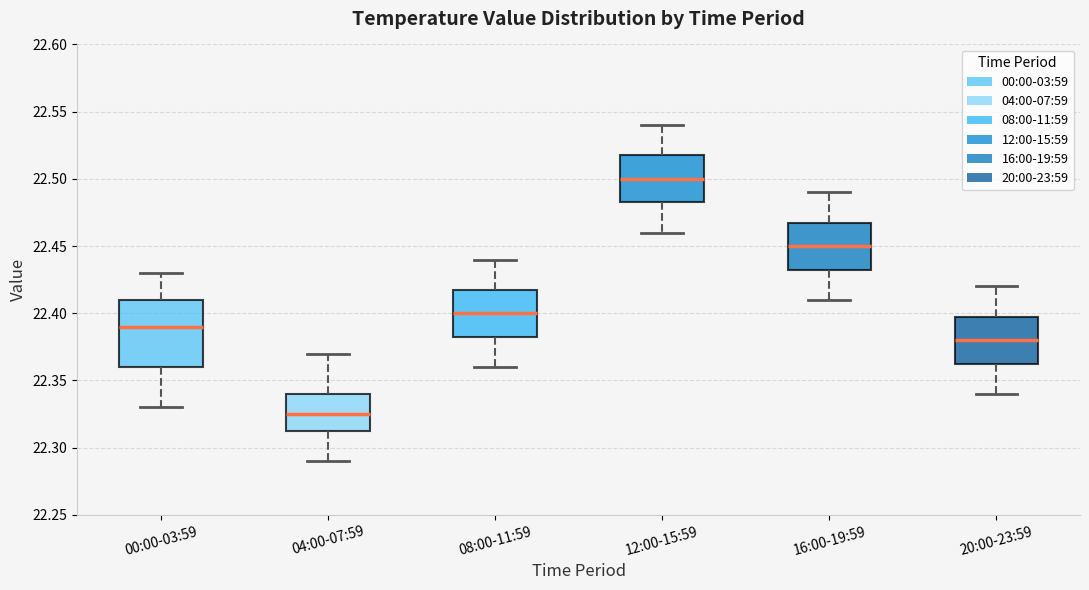

Which box is the tallest, from its lower edge to its upper edge?

00:00-03:59